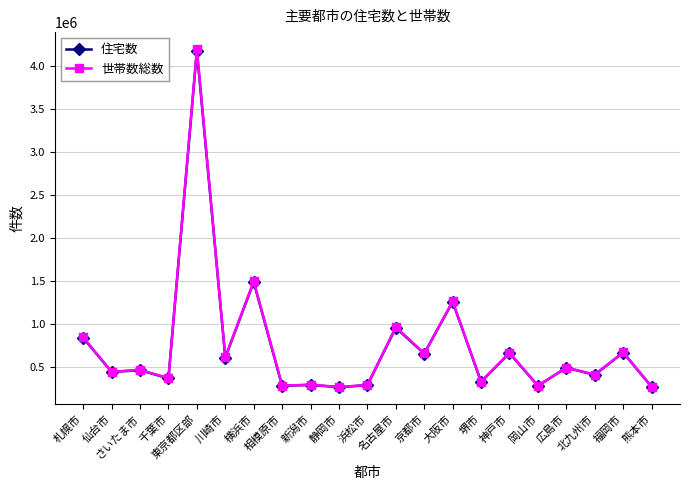

At which label does 住宅数 reach its peak?

東京都区部